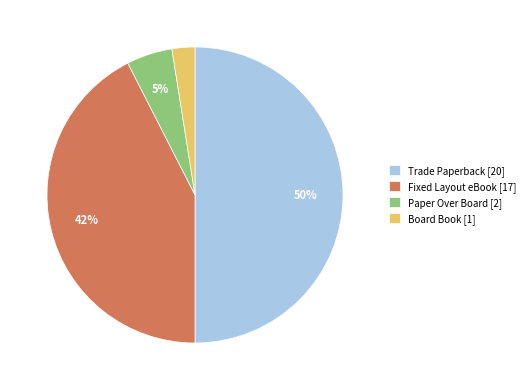

True or false: Board Book accounts for 2% of the total.

True